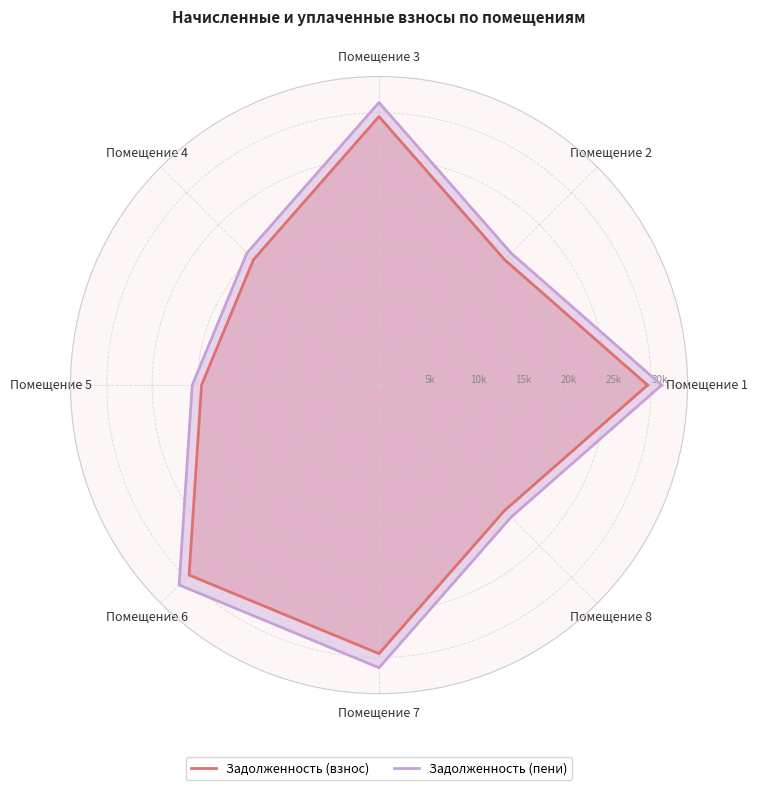

What is the average value of the Задолженность (пени) series?

26447.8